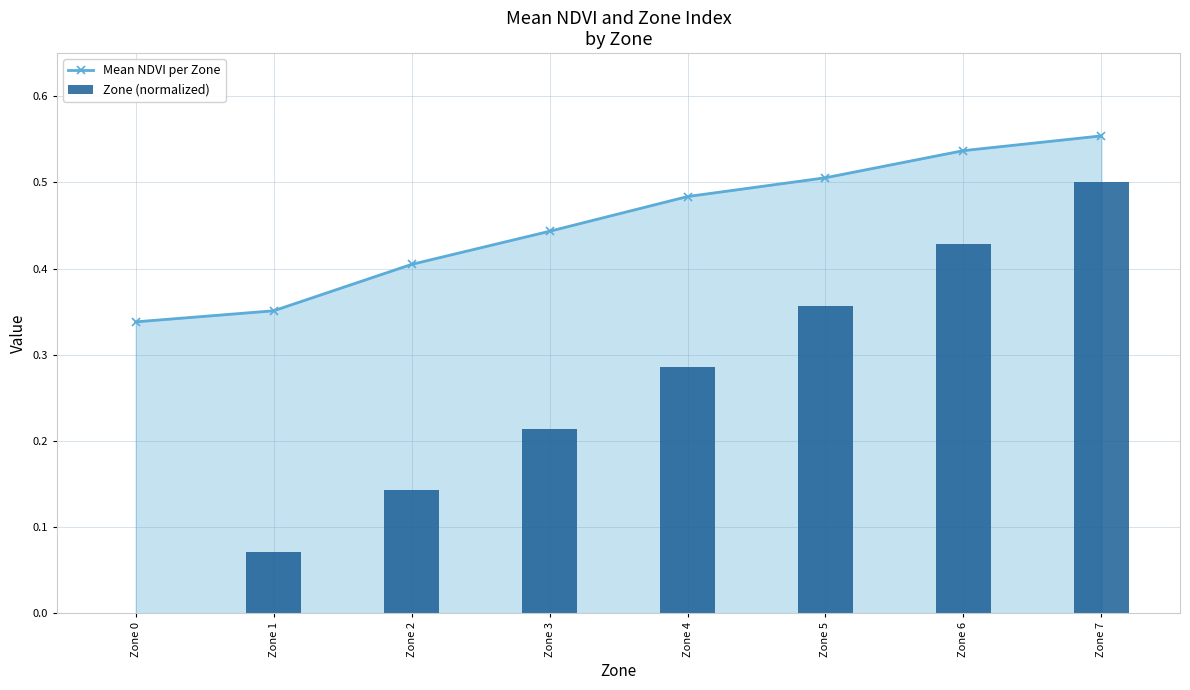

What is the sum of the Zone (normalized) values at Zone 1 and Zone 6?

0.5